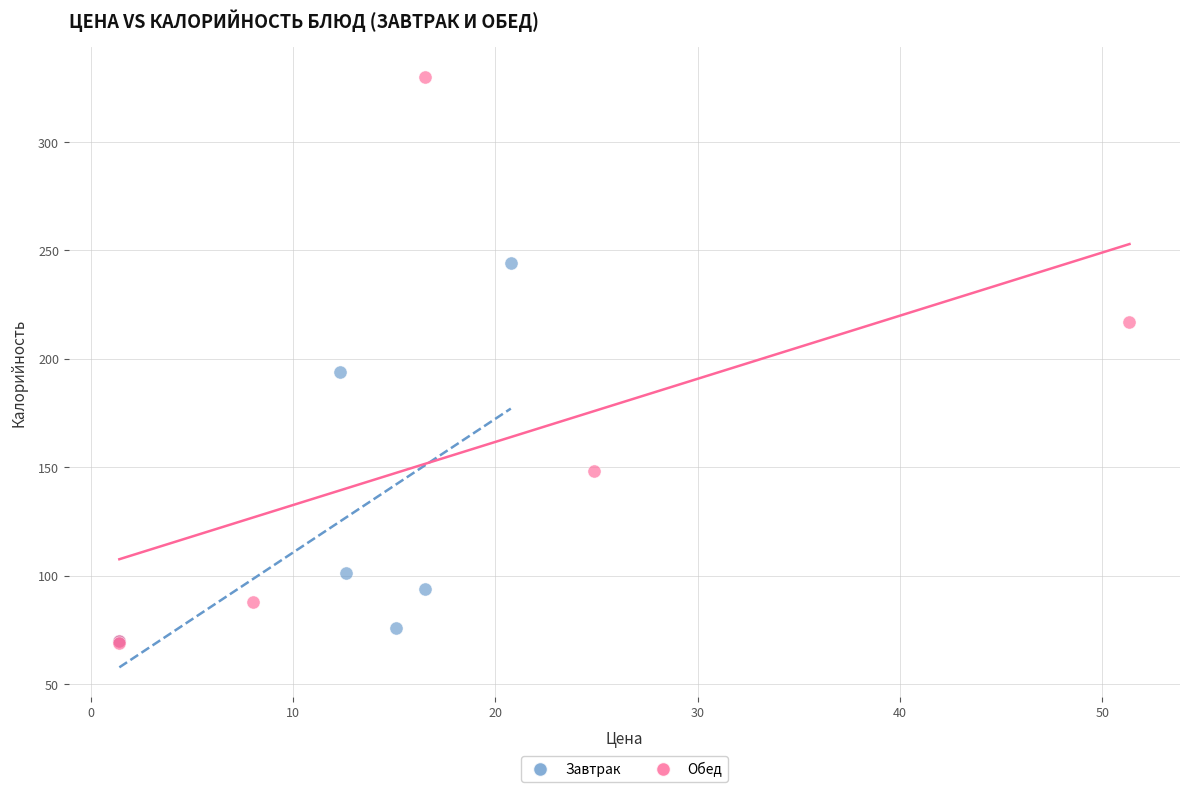

Which series has the largest Y range (max minus min)?

Обед